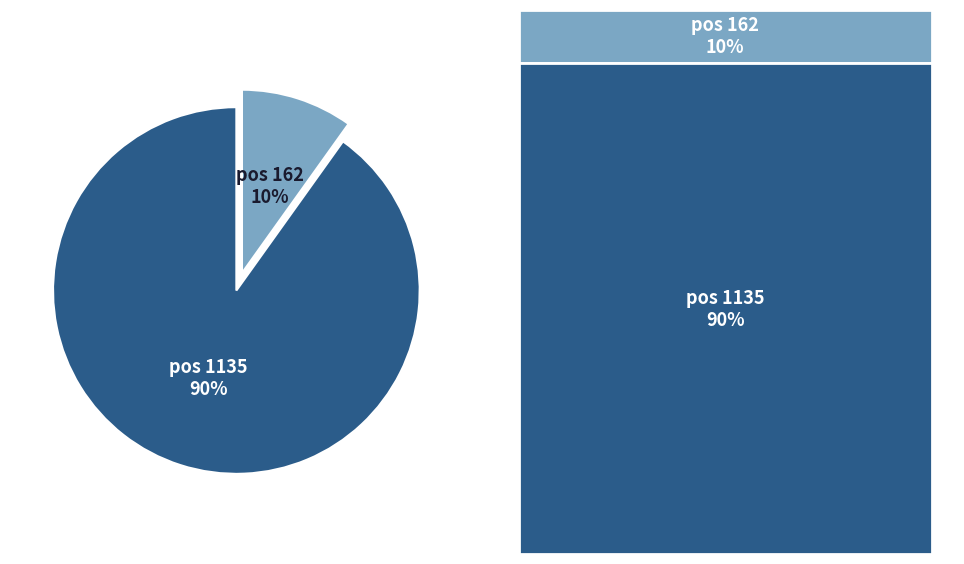

Does pos 162 account for over 50% of the chart?

No